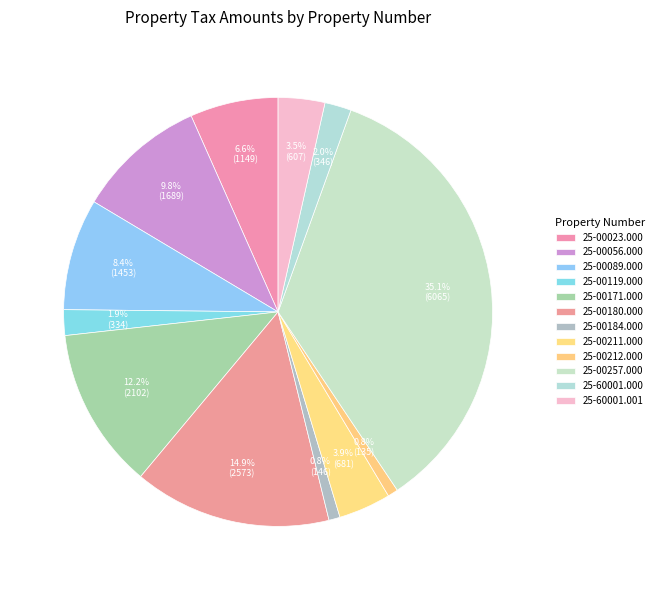

Rank the categories by value from highest to lowest.

25-00257.000, 25-00180.000, 25-00171.000, 25-00056.000, 25-00089.000, 25-00023.000, 25-00211.000, 25-60001.001, 25-60001.000, 25-00119.000, 25-00184.000, 25-00212.000